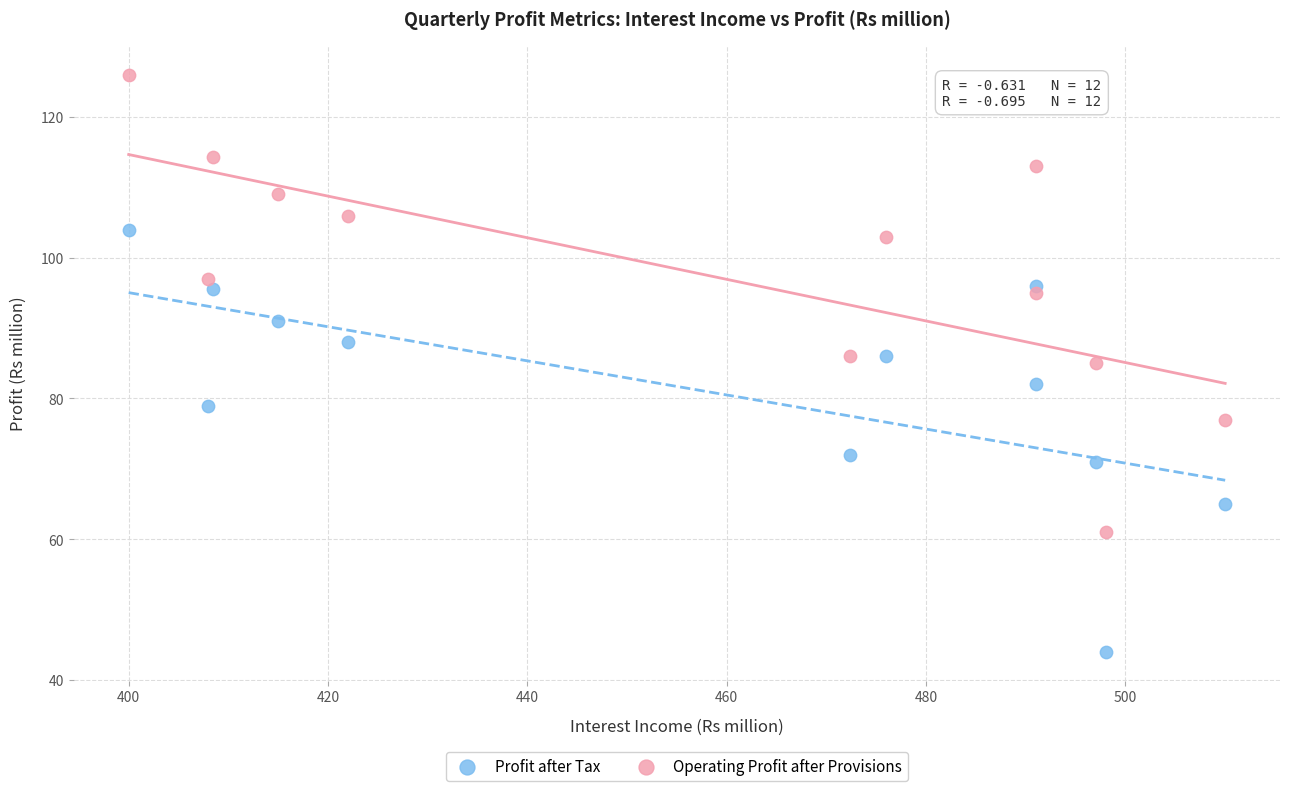

Which series has the largest Y range (max minus min)?

Operating Profit after Provisions